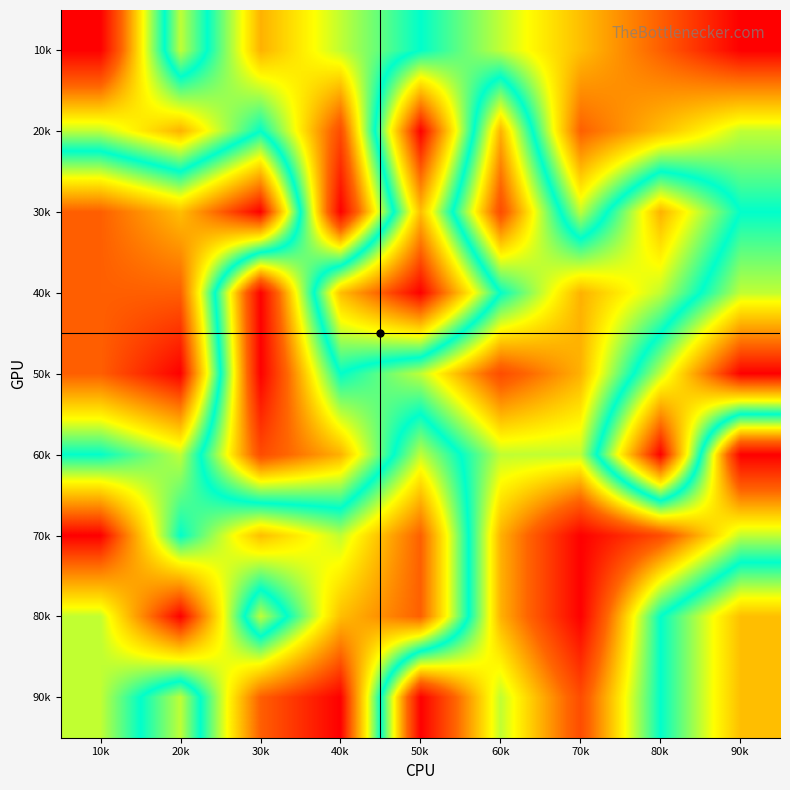

Reading left to right, extract all data points from this chart.

10k: 10k=1	20k=6	30k=3	40k=4	50k=5	60k=6	70k=7	80k=8	90k=9
20k: 10k=4	20k=3	30k=5	40k=2	50k=9	60k=3	70k=8	80k=7	90k=6
30k: 10k=8	20k=7	30k=9	40k=1	50k=7	60k=2	70k=6	80k=3	90k=5
40k: 10k=8	20k=8	30k=1	40k=7	50k=9	60k=5	70k=3	80k=4	90k=6
50k: 10k=8	20k=9	30k=1	40k=5	50k=4	60k=2	70k=3	80k=6	90k=9
60k: 10k=5	20k=6	30k=2	40k=3	50k=6	60k=4	70k=4	80k=9	90k=1
70k: 10k=9	20k=5	30k=7	40k=6	50k=8	60k=3	70k=1	80k=2	90k=4
80k: 10k=6	20k=9	30k=4	40k=7	50k=8	60k=3	70k=1	80k=5	90k=7
90k: 10k=6	20k=4	30k=8	40k=9	50k=1	60k=4	70k=2	80k=5	90k=7